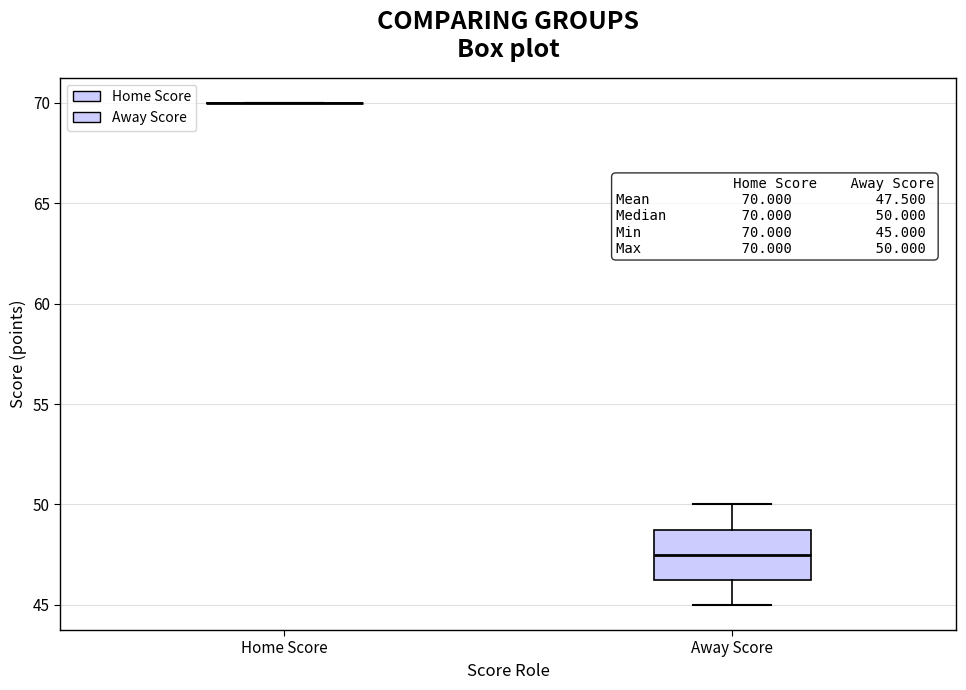

Which box is the tallest, from its lower edge to its upper edge?

Away Score